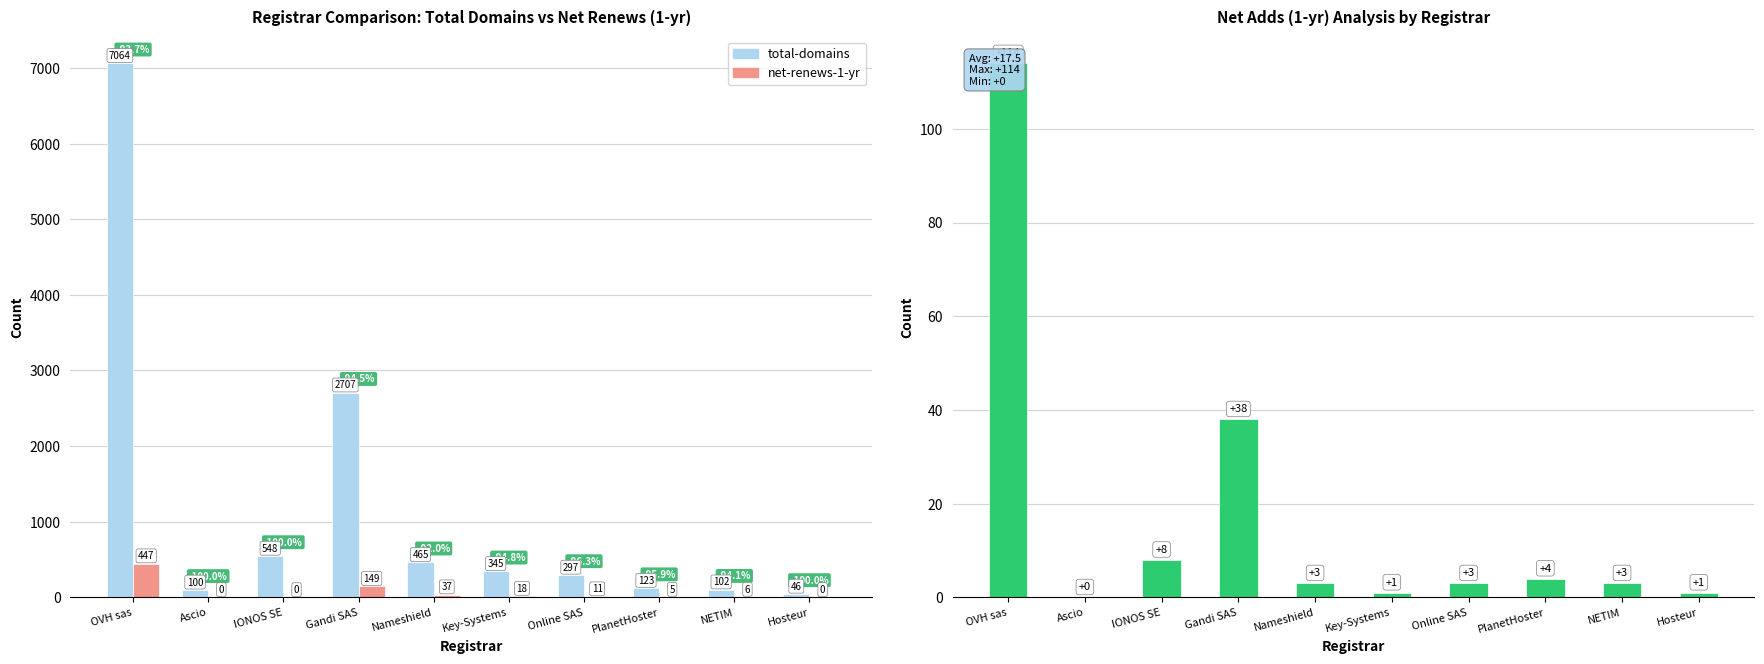

Which series has the widest spread of values?

total-domains